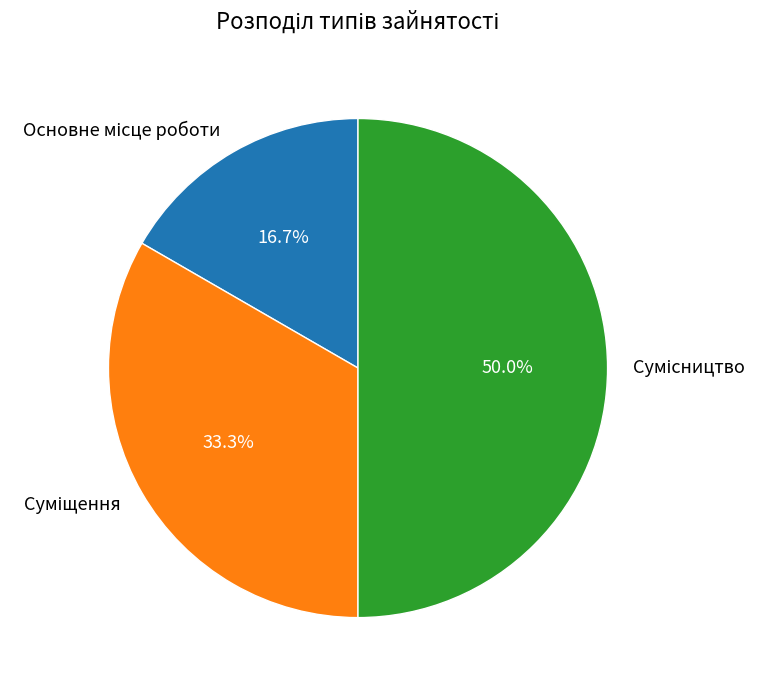

What portion of the pie excludes Сумісництво?

50.0%